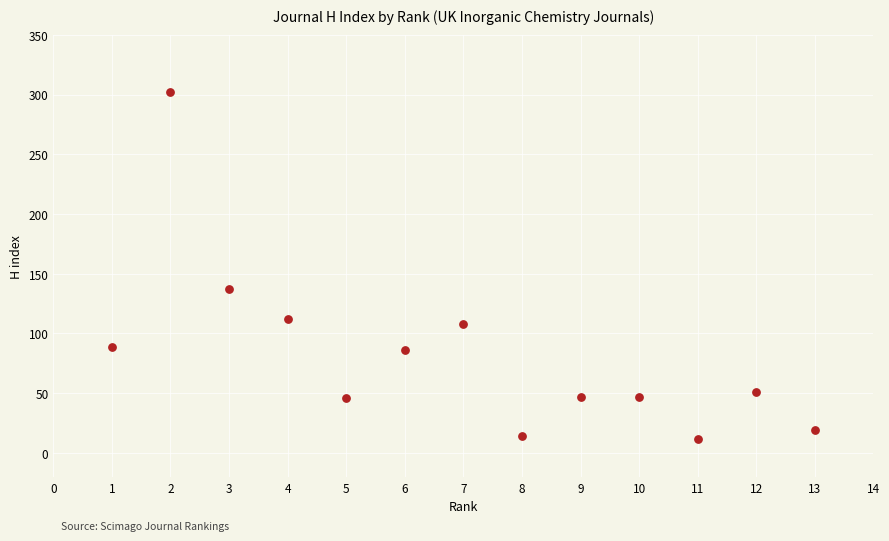

What is the range of X values (max minus min)?

12